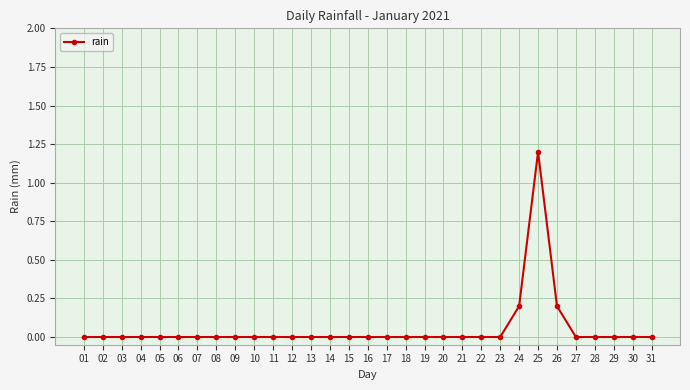

How many series are shown in this chart?

1